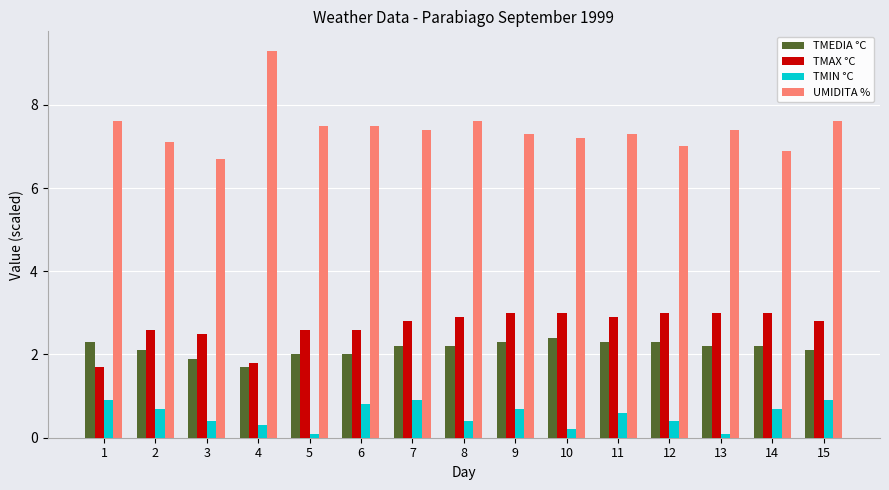

What are all the series names shown in the legend?

TMEDIA °C, TMAX °C, TMIN °C, UMIDITA %